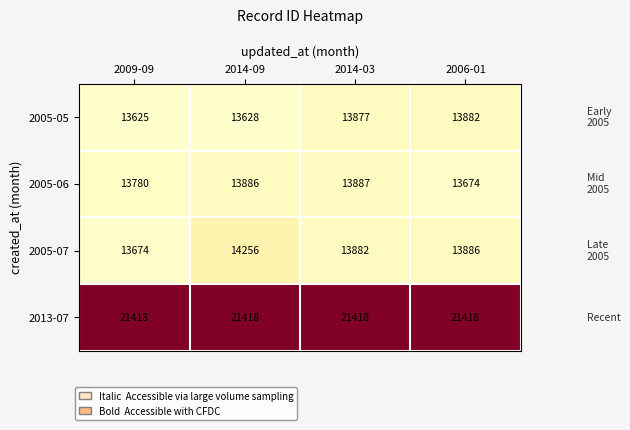

List the labels in order of 2005-07 value, smallest first.

2009-09, 2014-03, 2006-01, 2014-09